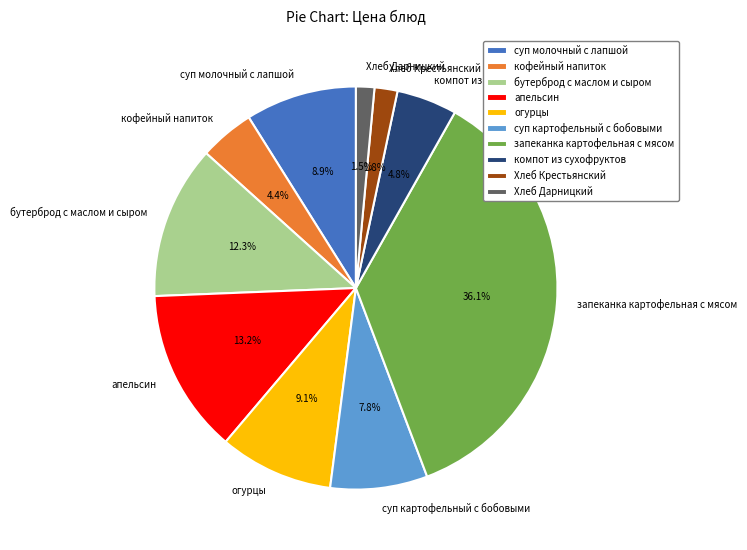

Which has a higher value, бутерброд с маслом и сыром or суп молочный с лапшой?

бутерброд с маслом и сыром